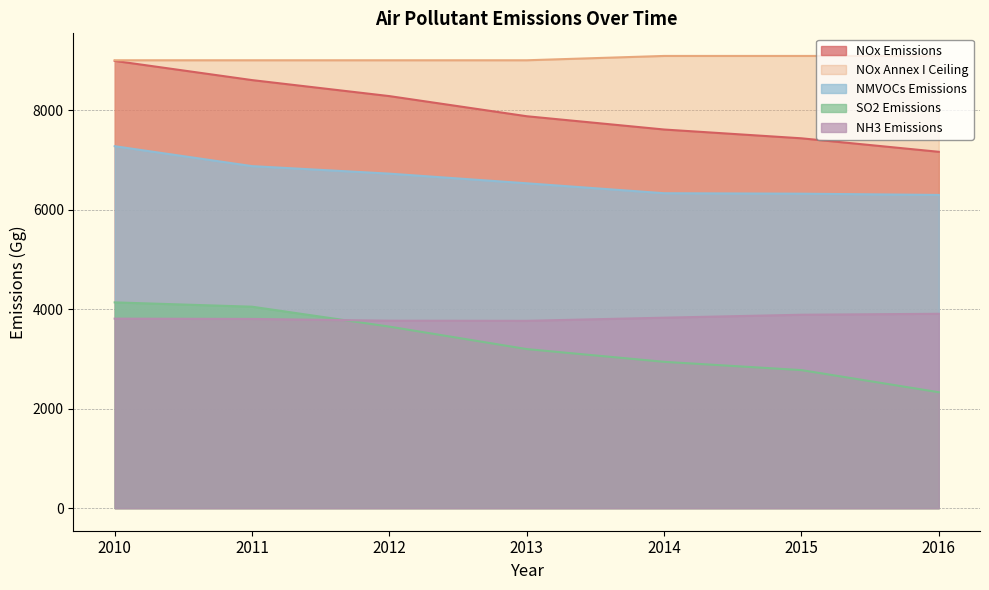

Reading left to right, list all the values displayed in this chart.

NOx Emissions: 2010=8990.7	2011=8604.5	2012=8282.5	2013=7877.8	2014=7611.0	2015=7434.1	2016=7162.8
NOx Annex I Ceiling: 2010=9003.0	2011=9003.0	2012=9003.0	2013=9003.0	2014=9090.0	2015=9090.0	2016=9090.0
NMVOCs Emissions: 2010=7275.6	2011=6875.1	2012=6723.8	2013=6529.8	2014=6330.2	2015=6320.9	2016=6295.5
SO2 Emissions: 2010=4135.8	2011=4049.0	2012=3648.2	2013=3196.9	2014=2940.8	2015=2774.2	2016=2329.5
NH3 Emissions: 2010=3808.8	2011=3803.0	2012=3767.9	2013=3765.2	2014=3828.2	2015=3887.3	2016=3906.5